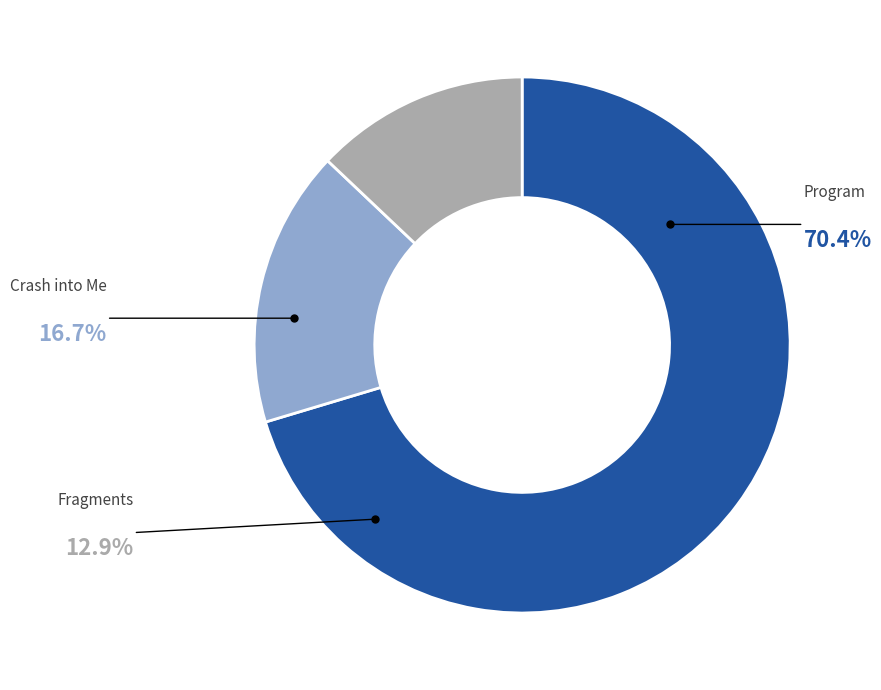

What is the ratio of the value at Fragments to the value at Crash into Me?

0.8